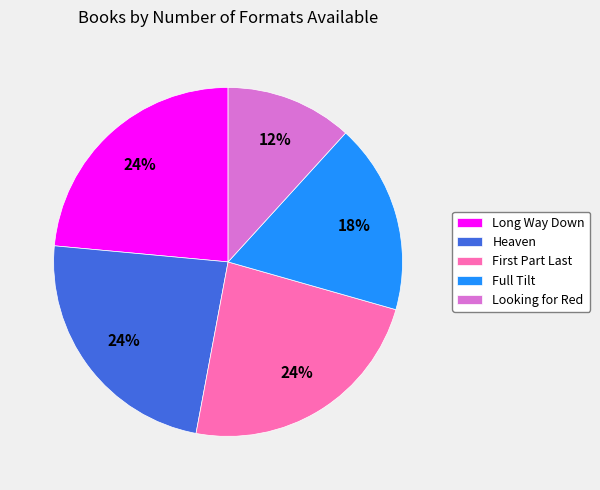

Which category has the smallest portion of the pie?

Looking for Red